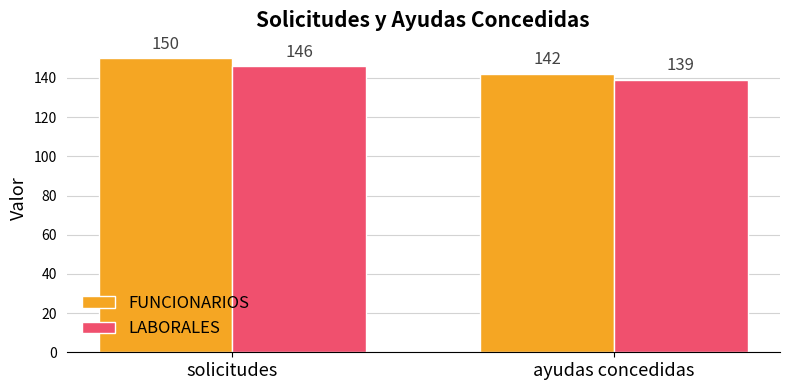

What is the value of the FUNCIONARIOS bar at the 2nd from the left?

142